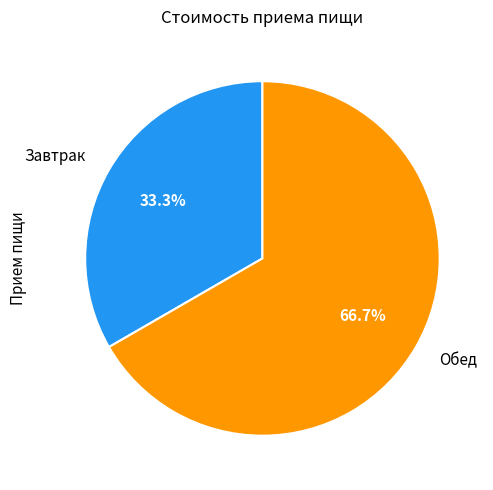

What percentage is NOT represented by Завтрак?

66.7%